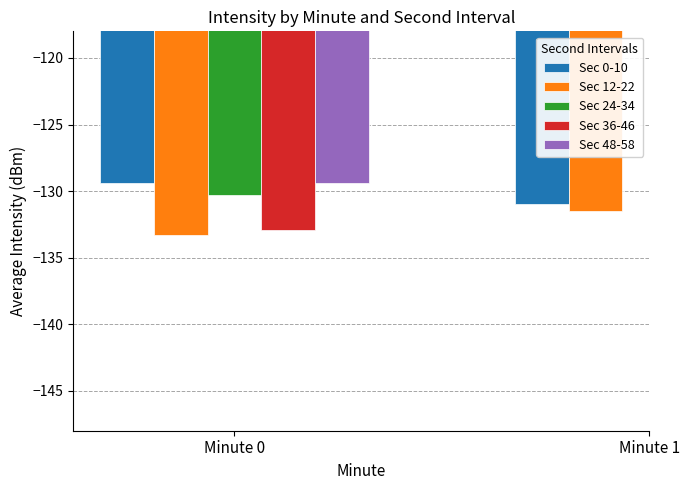

List the labels in order of Sec 12-22 value, smallest first.

Minute 0, Minute 1